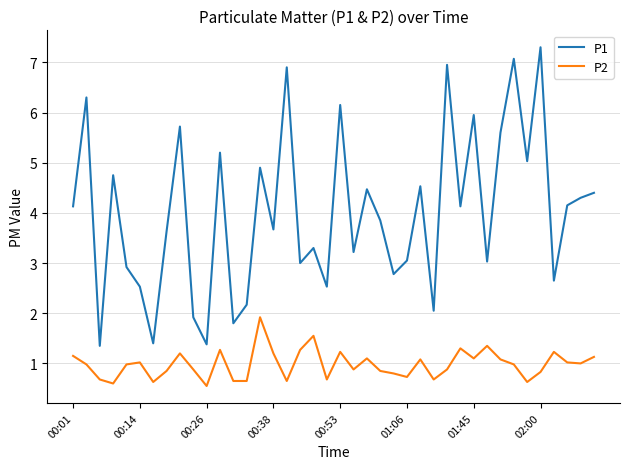

True or false: P1 and P2 intersect in this chart.

False